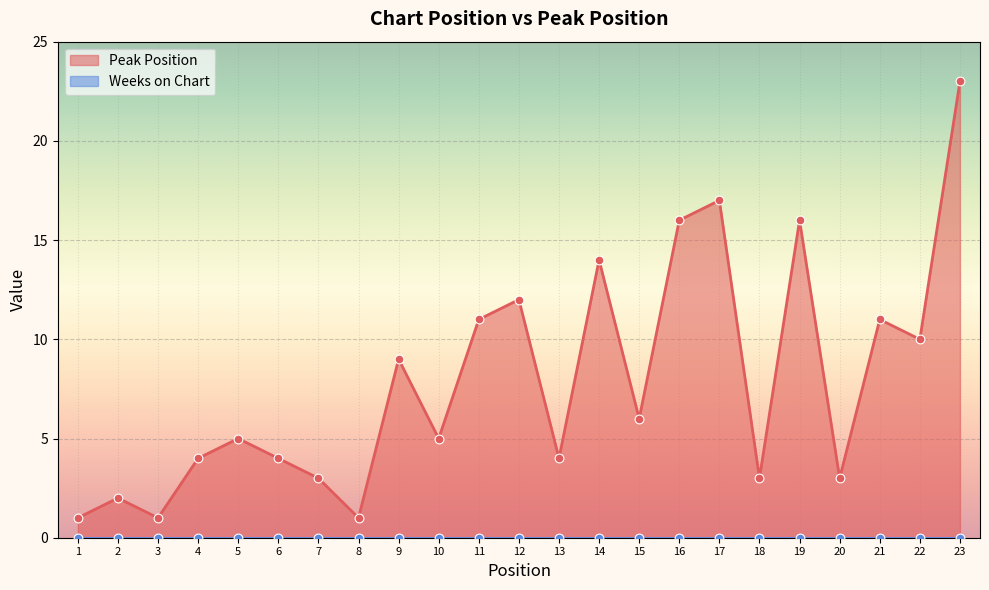

What is the ratio of the value at 15 to the value at 13?

1.5